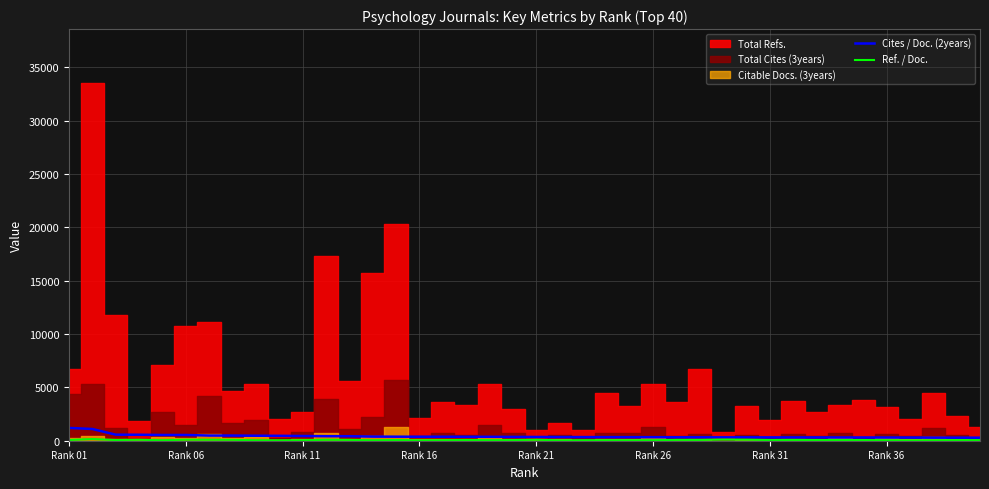

True or false: Ref. / Doc. and Cites / Doc. (2years) intersect in this chart.

False